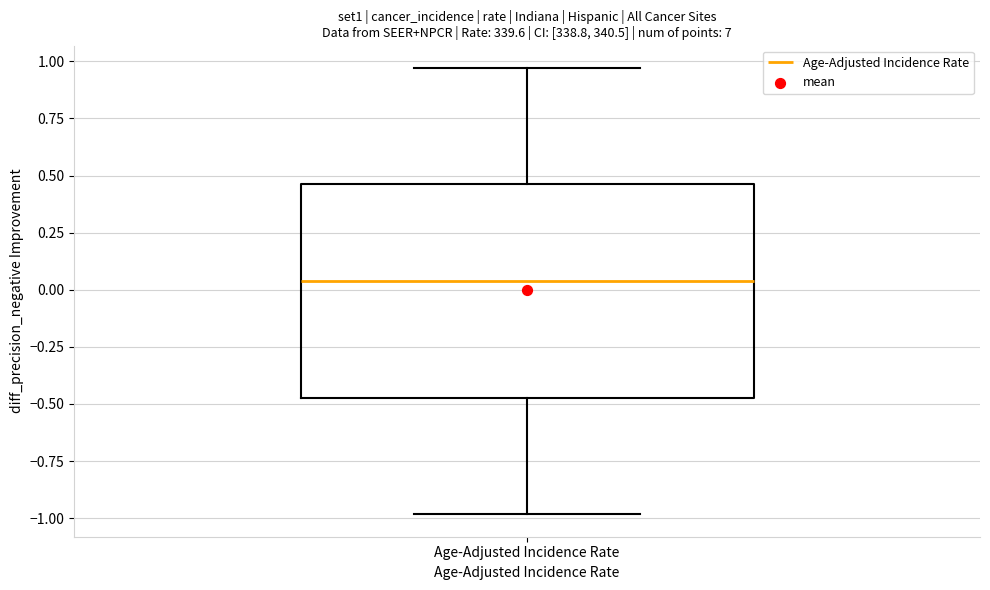

Read this box plot against the y-axis: the position of the median line, the range covered by the box, and the ends of both whiskers. The values are not printed on the chart, so give them approximately, as read against the axis.

median 0.05, box -0.45 to 0.45, whiskers -1.00 to 0.95